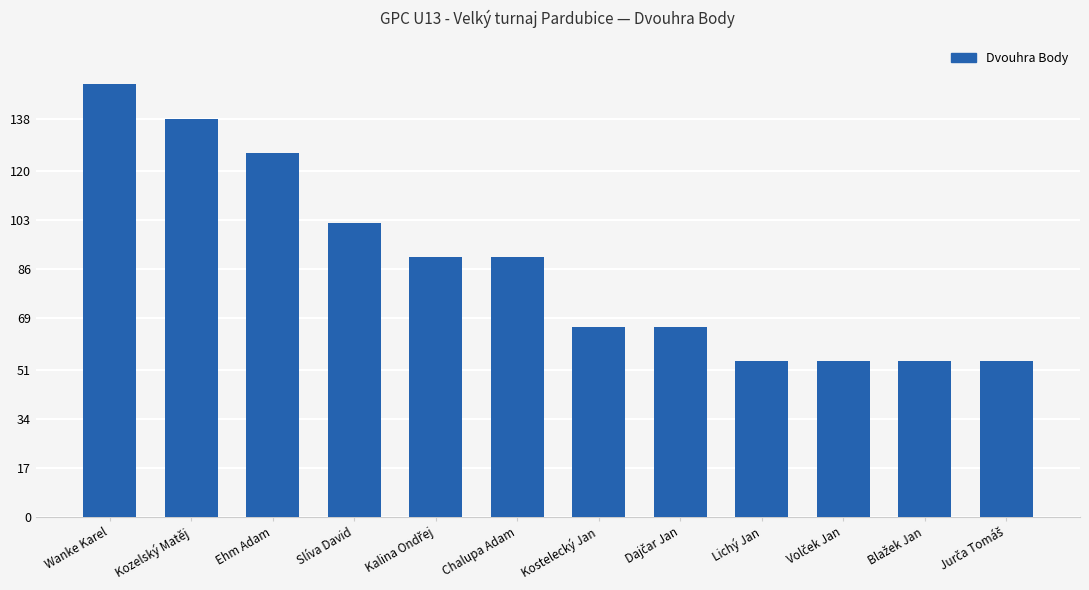

What is the ratio of the value at Kozelský Matěj to the value at Lichý Jan?

2.6